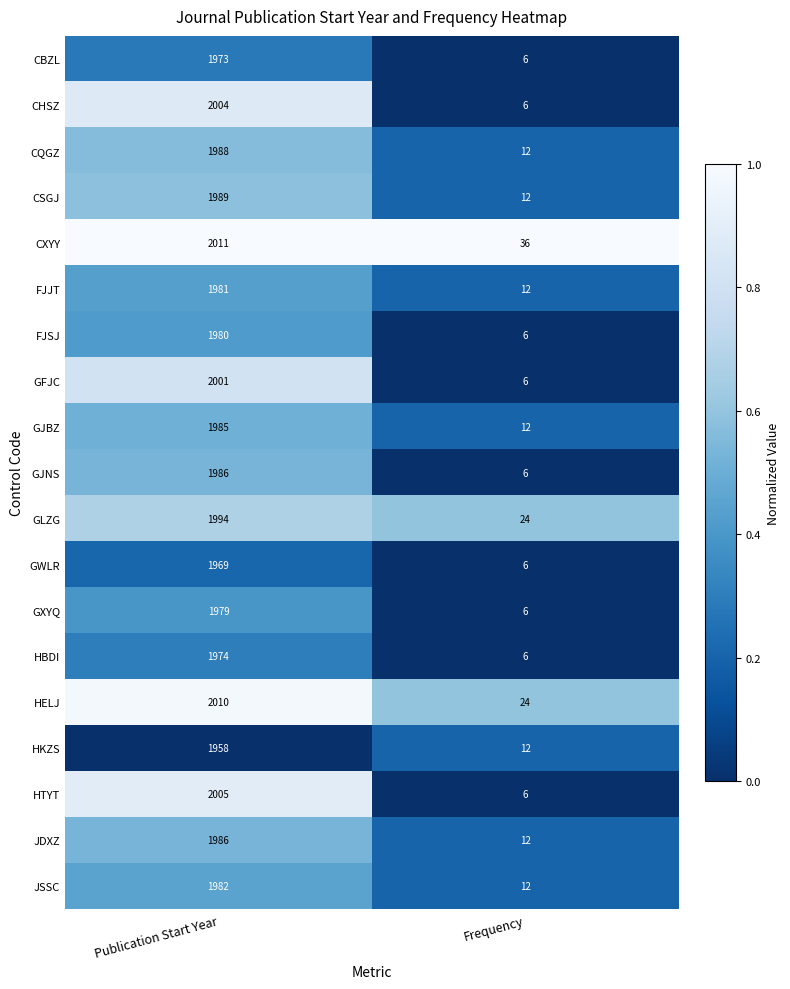

How many categories are shown in the chart?

2